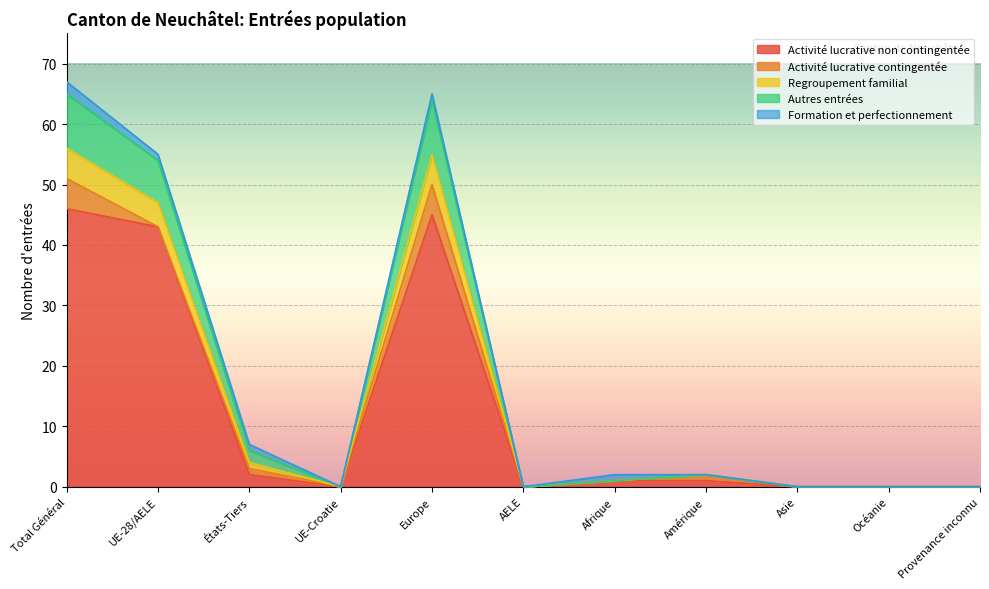

At which label does Regroupement familial first exceed 2?

Total Général